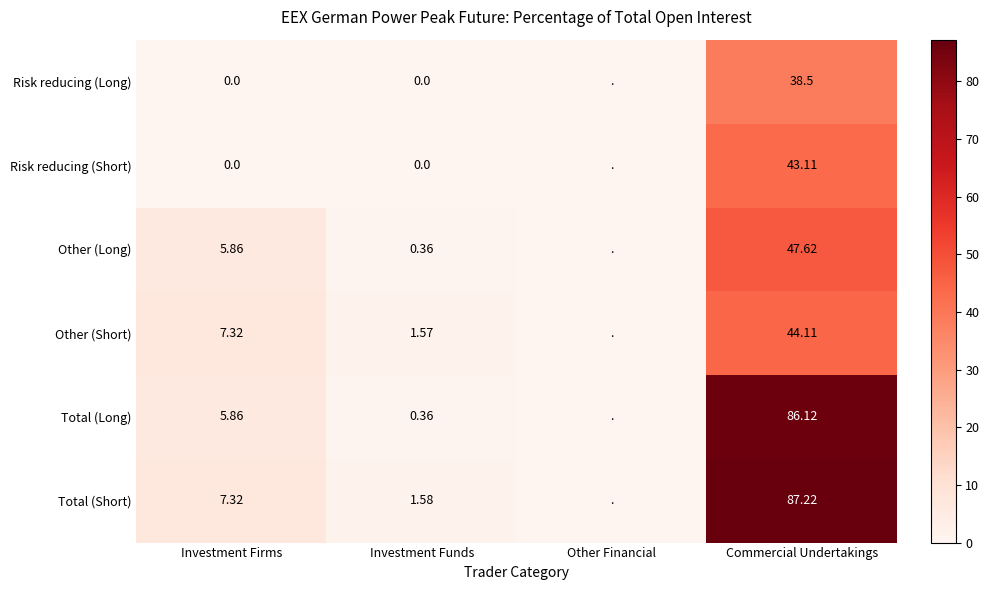

Is the value of Total (Long) at Commercial Undertakings greater than the value of Other (Short) at Investment Funds?

Yes